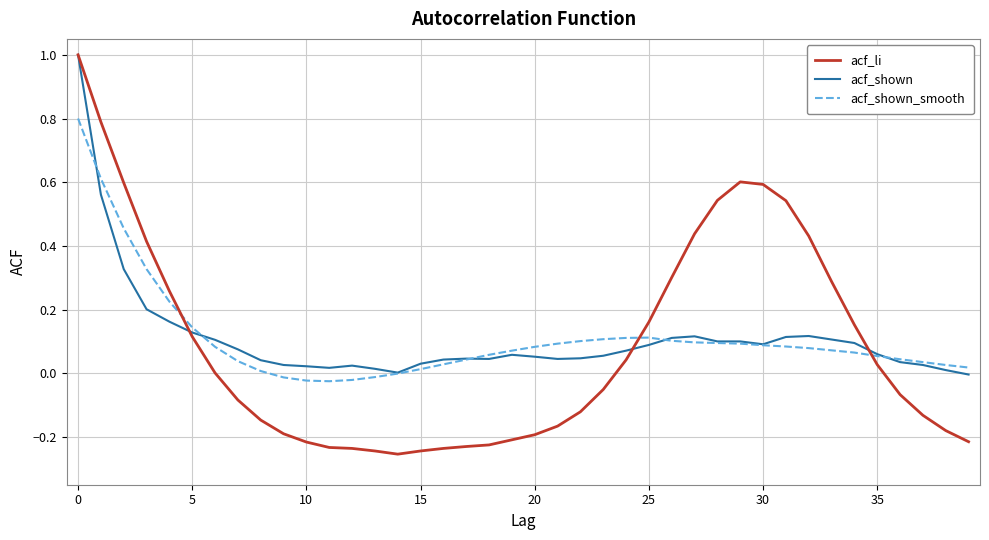

What is the highest value of the acf_li series?

1.0